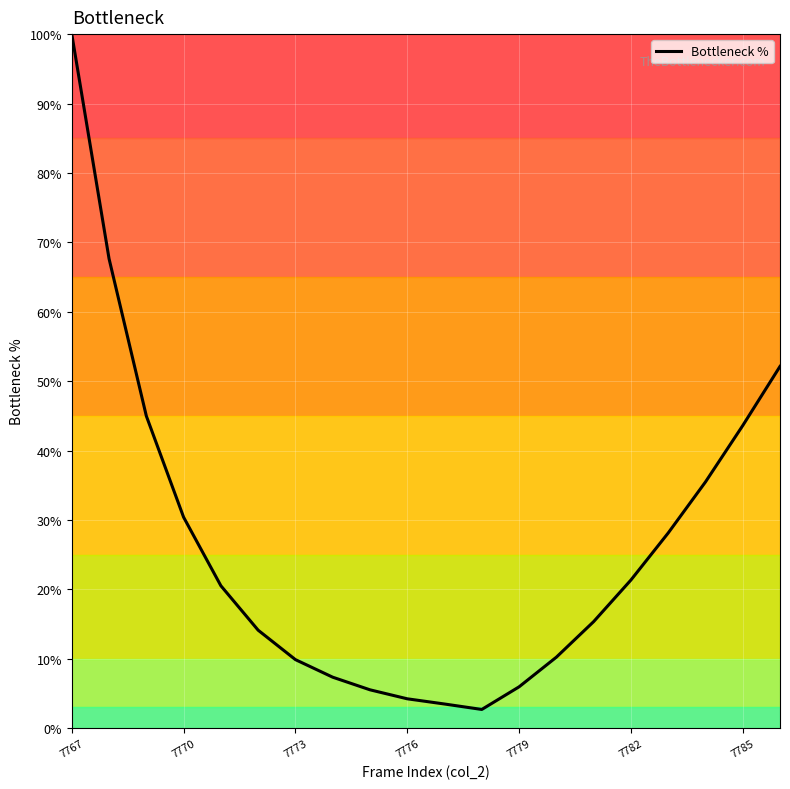

What is the difference between the maximum and minimum values?

97.3